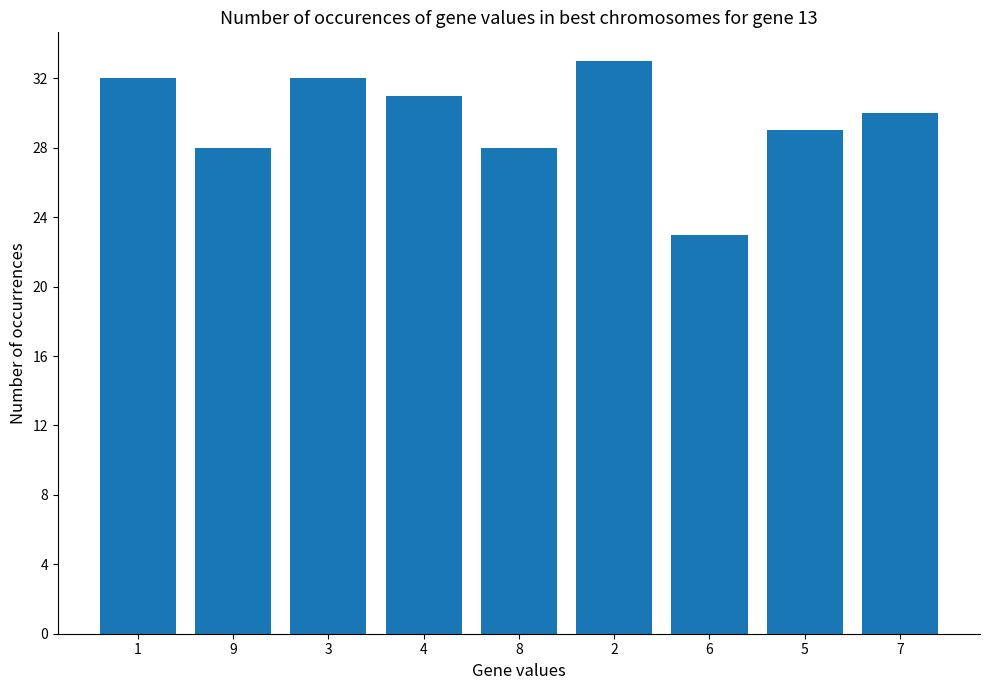

Reading left to right, list all the values displayed in this chart.

32	28	32	31	28	33	23	29	30